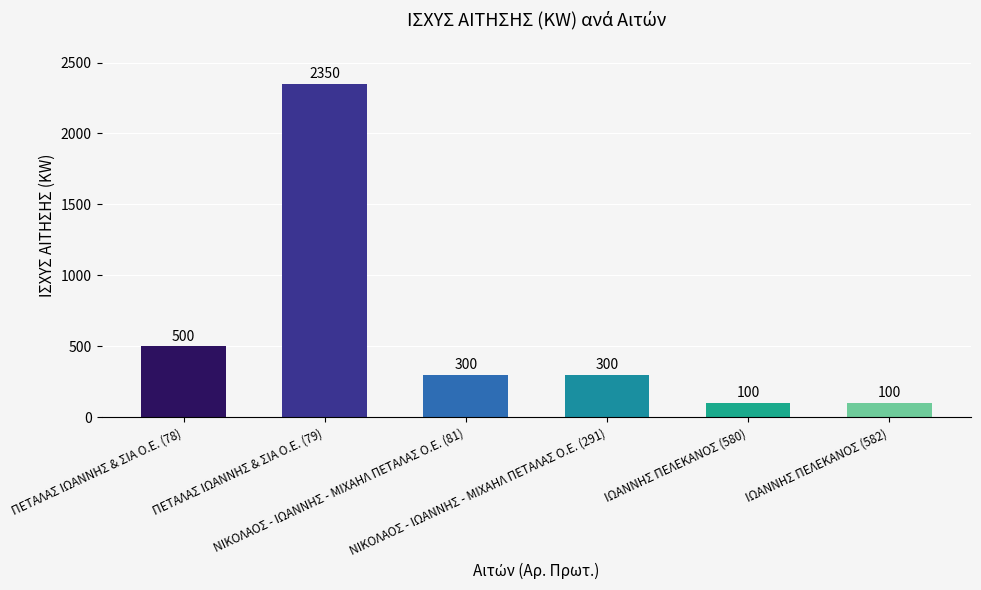

What is the value of the 4th bar from the left?

300